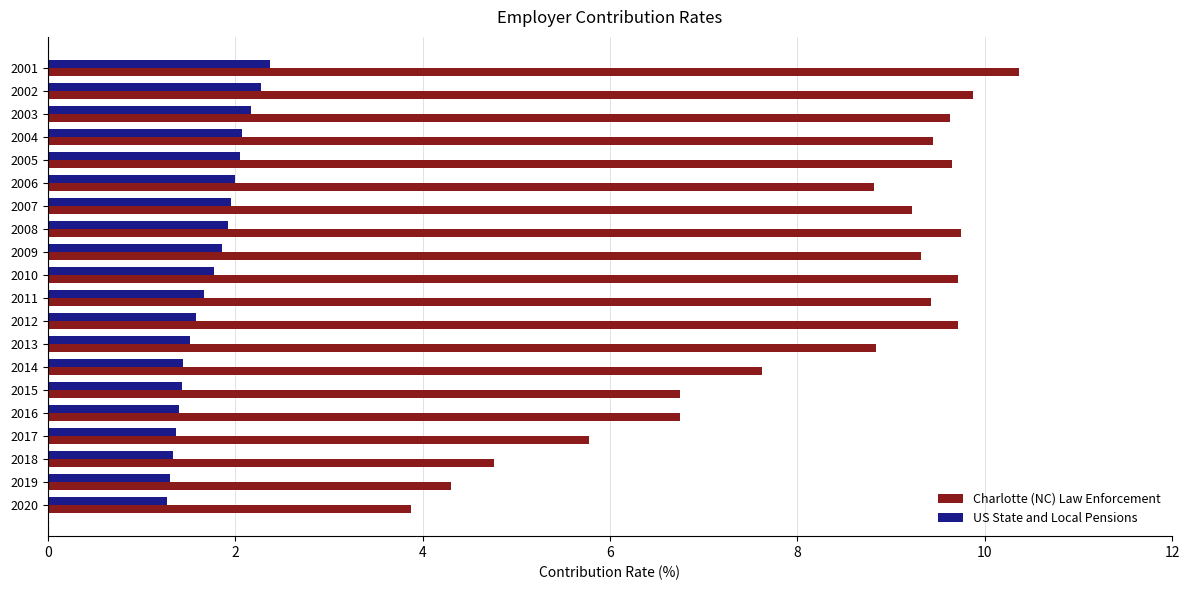

What is the spread (max minus min) of values at 2009?

7.5